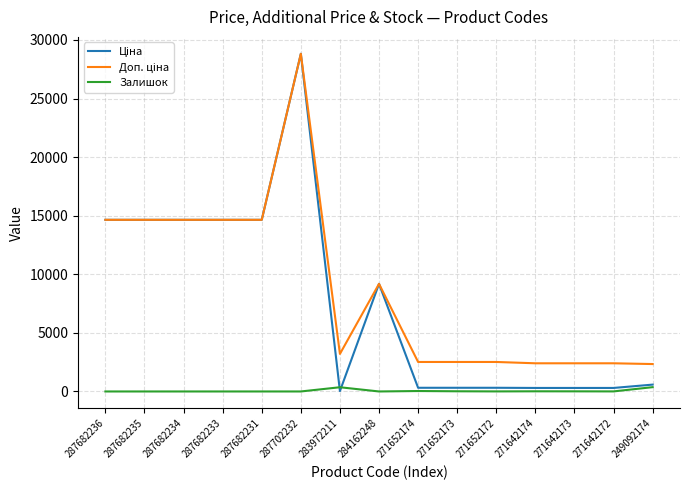

At which category is the sum across all series the highest?

287702232